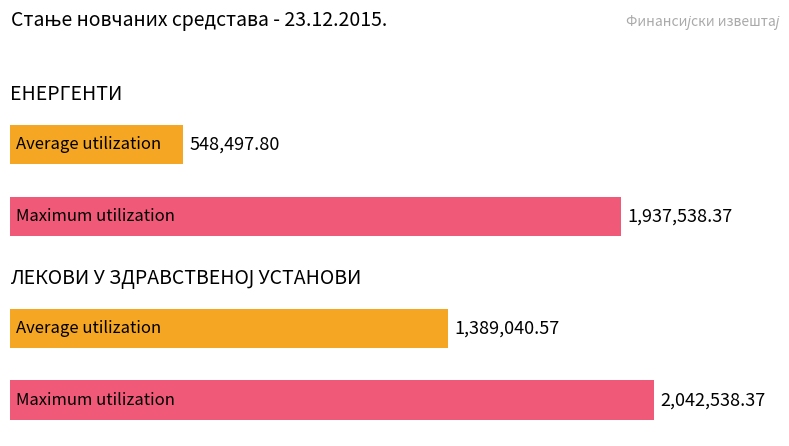

At which category does the chart reach its peak across all series?

ЛЕКОВИ У ЗДРАВСТВЕНОЈ УСТАНОВИ